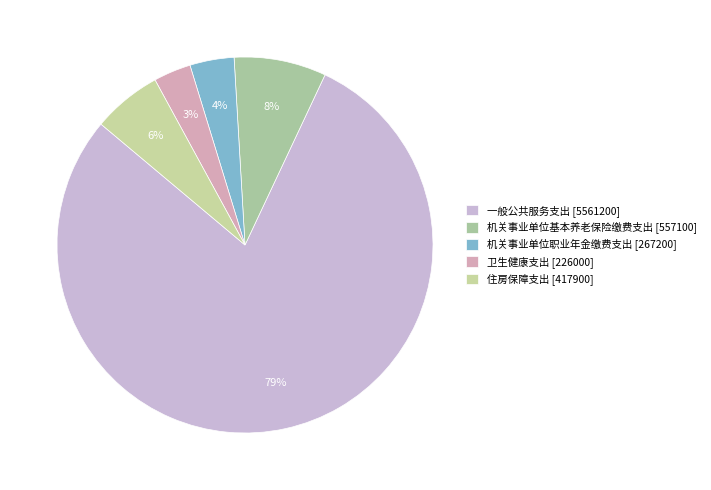

True or false: 机关事业单位基本养老保险缴费支出 [557100] accounts for 8% of the total.

True